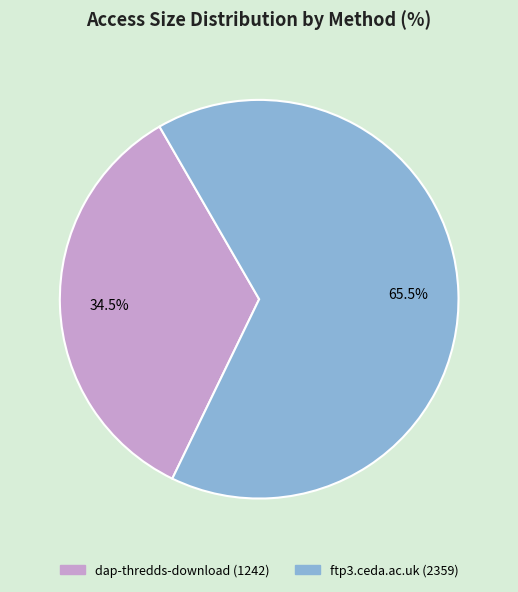

Which has a higher value, dap-thredds-download or ftp3.ceda.ac.uk?

ftp3.ceda.ac.uk